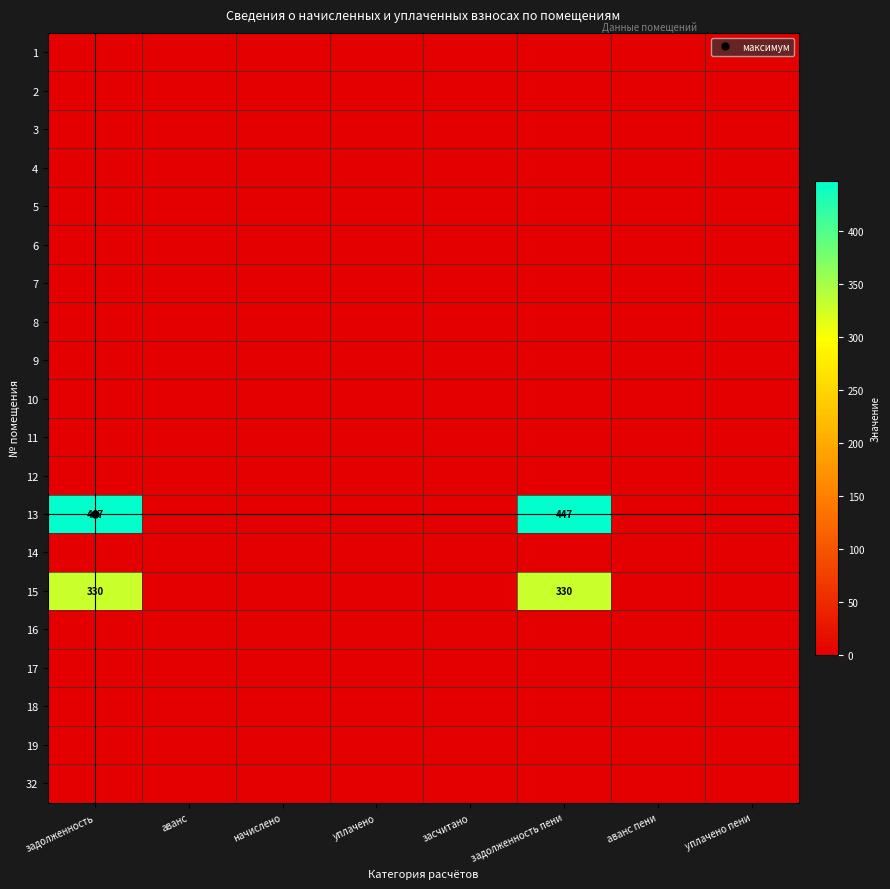

Rank the categories by 9 value from lowest to highest.

задолженность, аванс, начислено, уплачено, засчитано, задолженность пени, аванс пени, уплачено пени